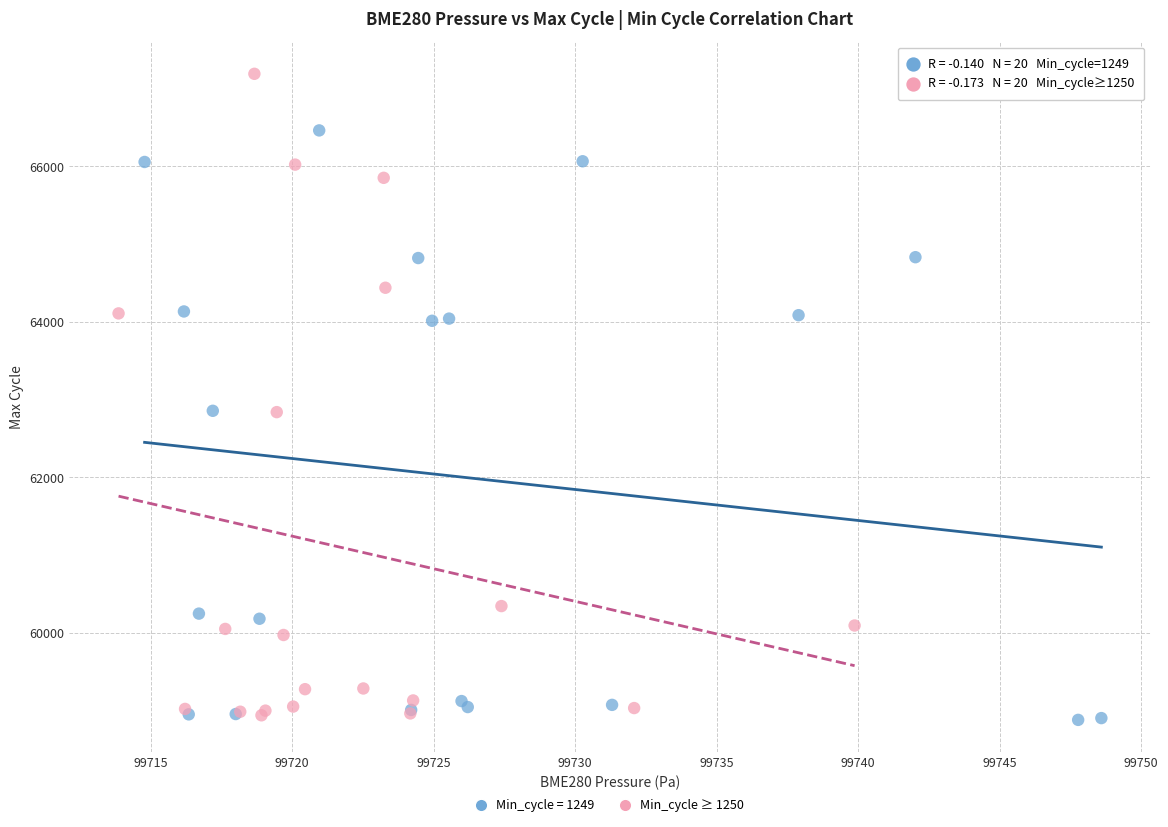

Which series reaches the maximum Y coordinate?

Min_cycle ≥ 1250